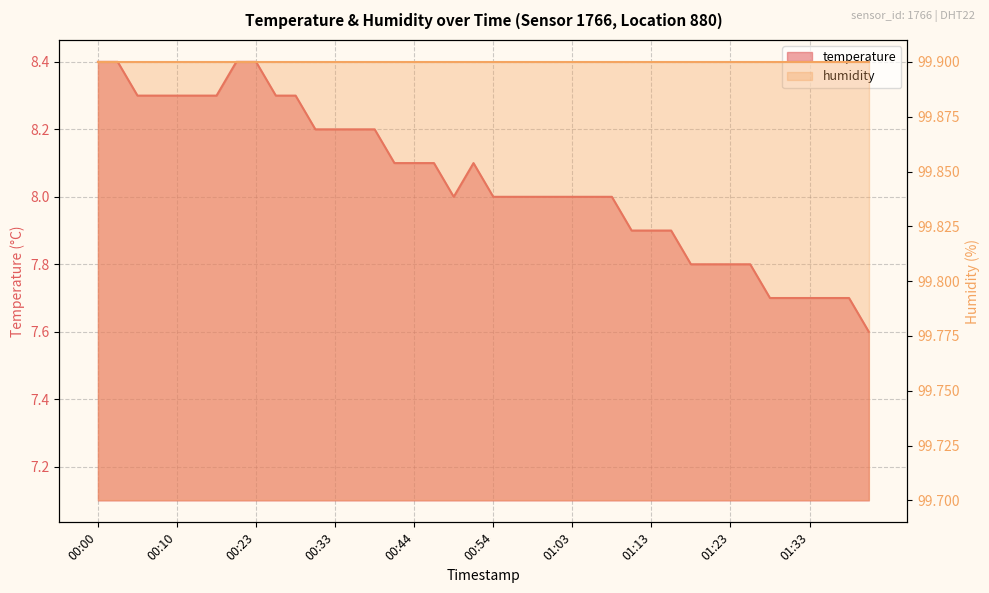

Between 01:23 and 01:06, which is larger?

01:06